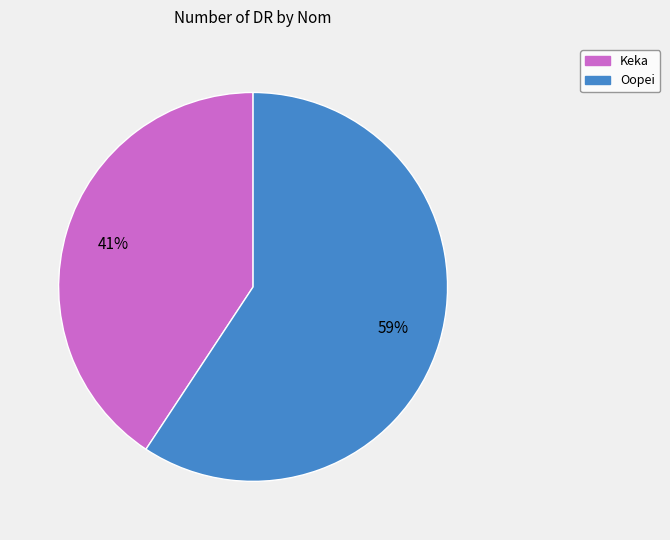

Is there a majority slice in this chart?

Yes